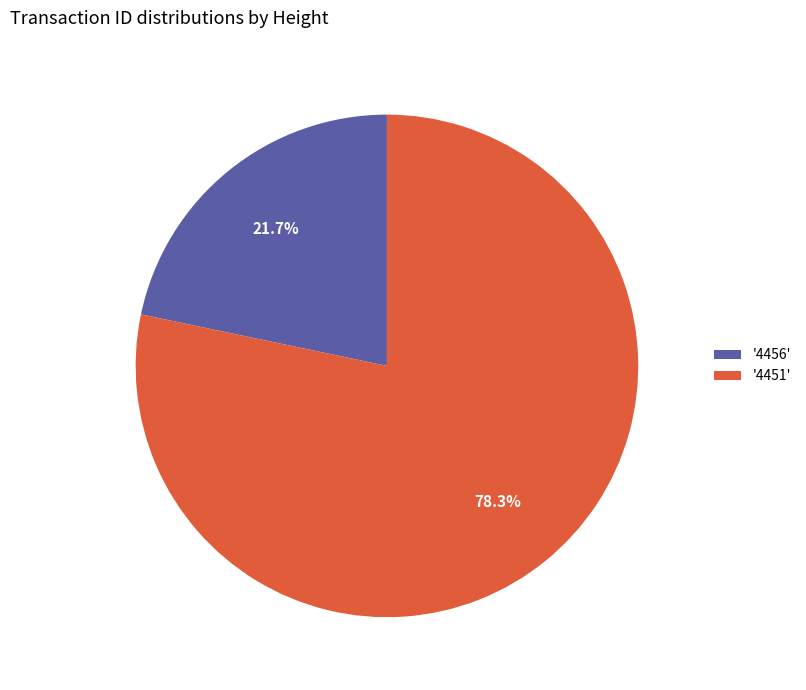

Which slice represents more than half of the pie?

'4451'